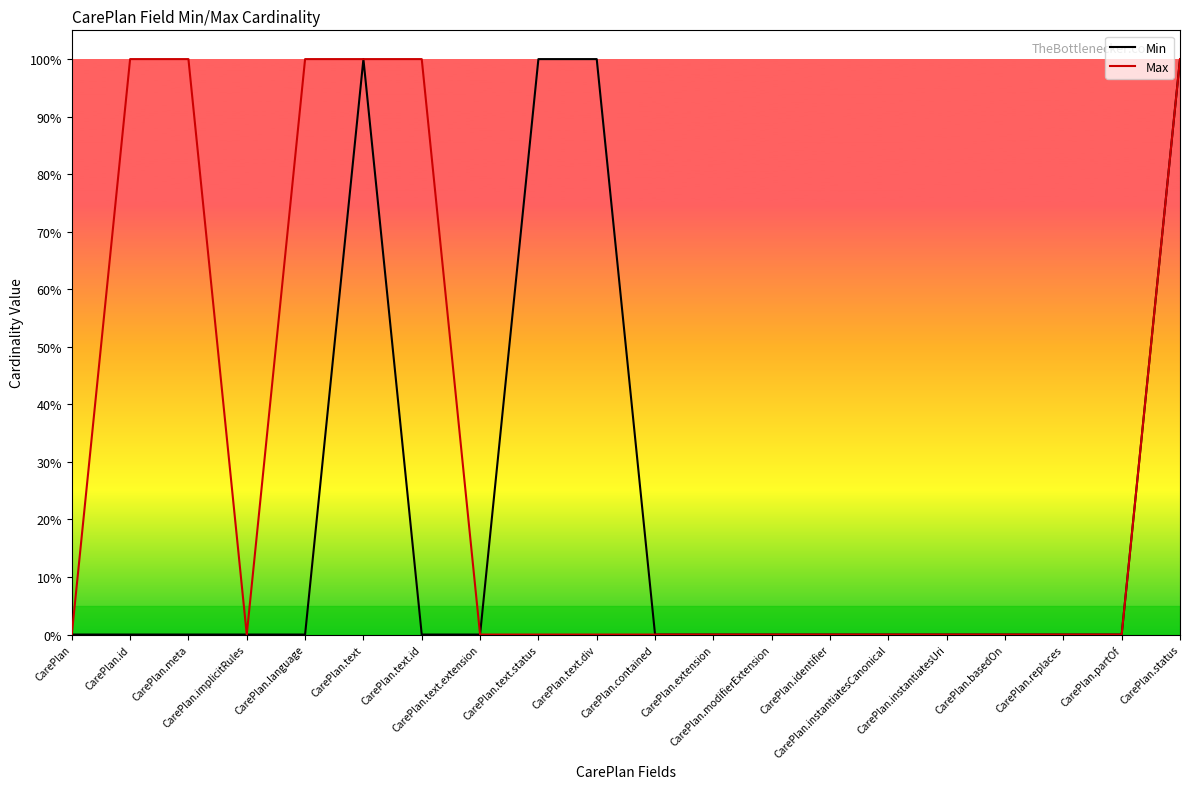

Reading left to right, what are all the values shown in this chart?

Min: CarePlan=0	CarePlan.id=0	CarePlan.meta=0	CarePlan.implicitRules=0	CarePlan.language=0	CarePlan.text=1	CarePlan.text.id=0	CarePlan.text.extension=0	CarePlan.text.status=1	CarePlan.text.div=1	CarePlan.contained=0	CarePlan.extension=0	CarePlan.modifierExtension=0	CarePlan.identifier=0	CarePlan.instantiatesCanonical=0	CarePlan.instantiatesUri=0	CarePlan.basedOn=0	CarePlan.replaces=0	CarePlan.partOf=0	CarePlan.status=1
Max: CarePlan=0	CarePlan.id=1	CarePlan.meta=1	CarePlan.implicitRules=0	CarePlan.language=1	CarePlan.text=1	CarePlan.text.id=1	CarePlan.text.extension=0	CarePlan.text.status=0	CarePlan.text.div=0	CarePlan.contained=0	CarePlan.extension=0	CarePlan.modifierExtension=0	CarePlan.identifier=0	CarePlan.instantiatesCanonical=0	CarePlan.instantiatesUri=0	CarePlan.basedOn=0	CarePlan.replaces=0	CarePlan.partOf=0	CarePlan.status=1